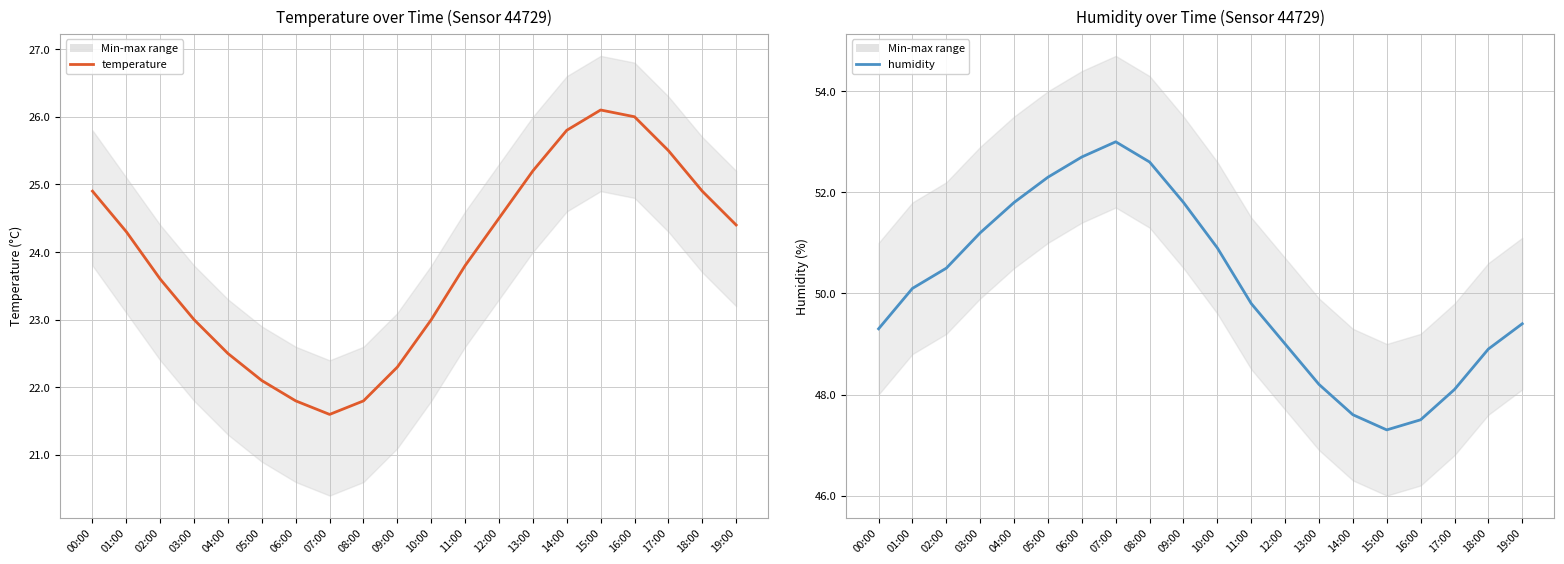

What is the sum of the humidity values at 18:00 and 02:00?

99.4